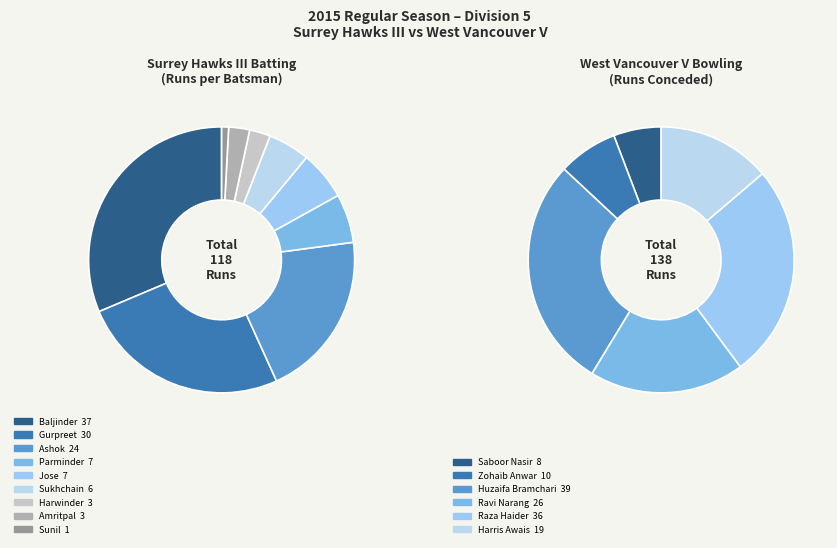

What portion of the pie excludes Sunil Kumar?

99.2%